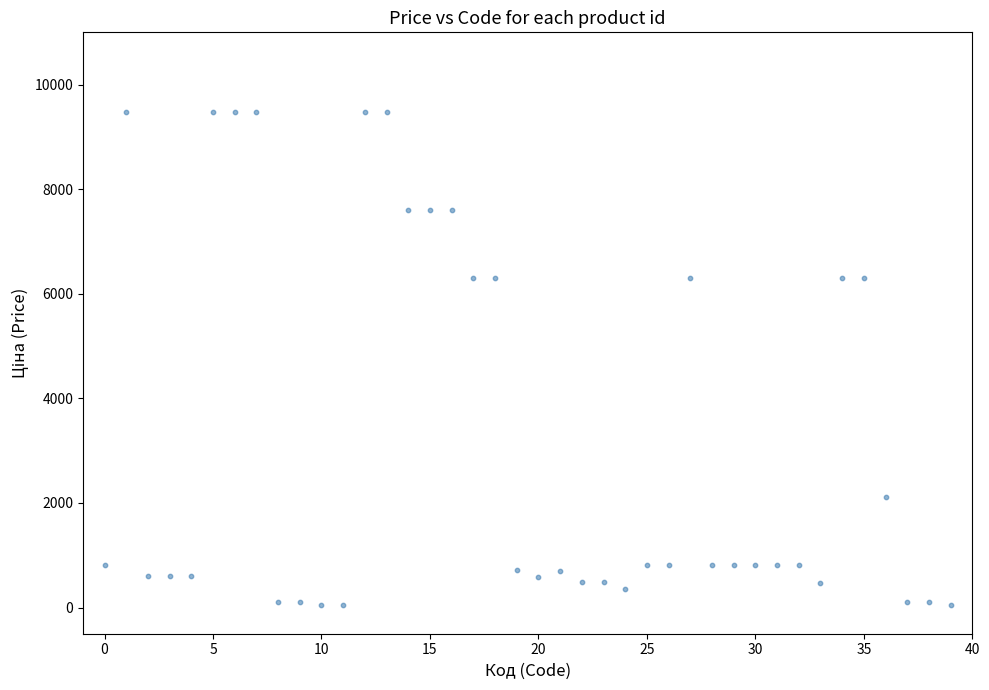

What is the range of Y values (max minus min)?

9423.0